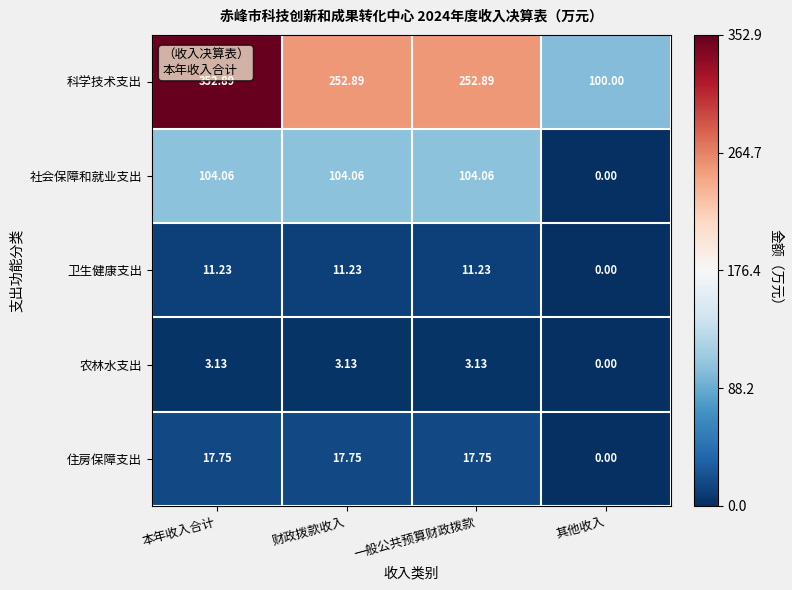

How many values in the 科学技术支出 series are below 252?

1